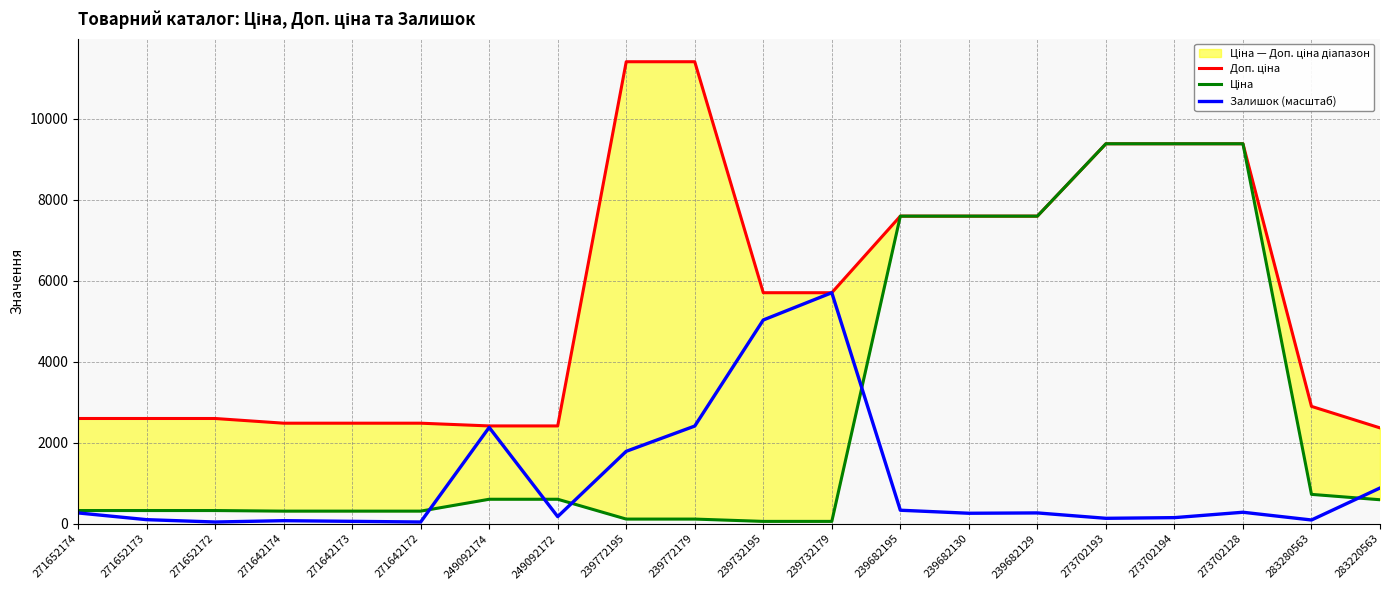

The Ціна series shows 57.0 at 239732195. True or false?

True